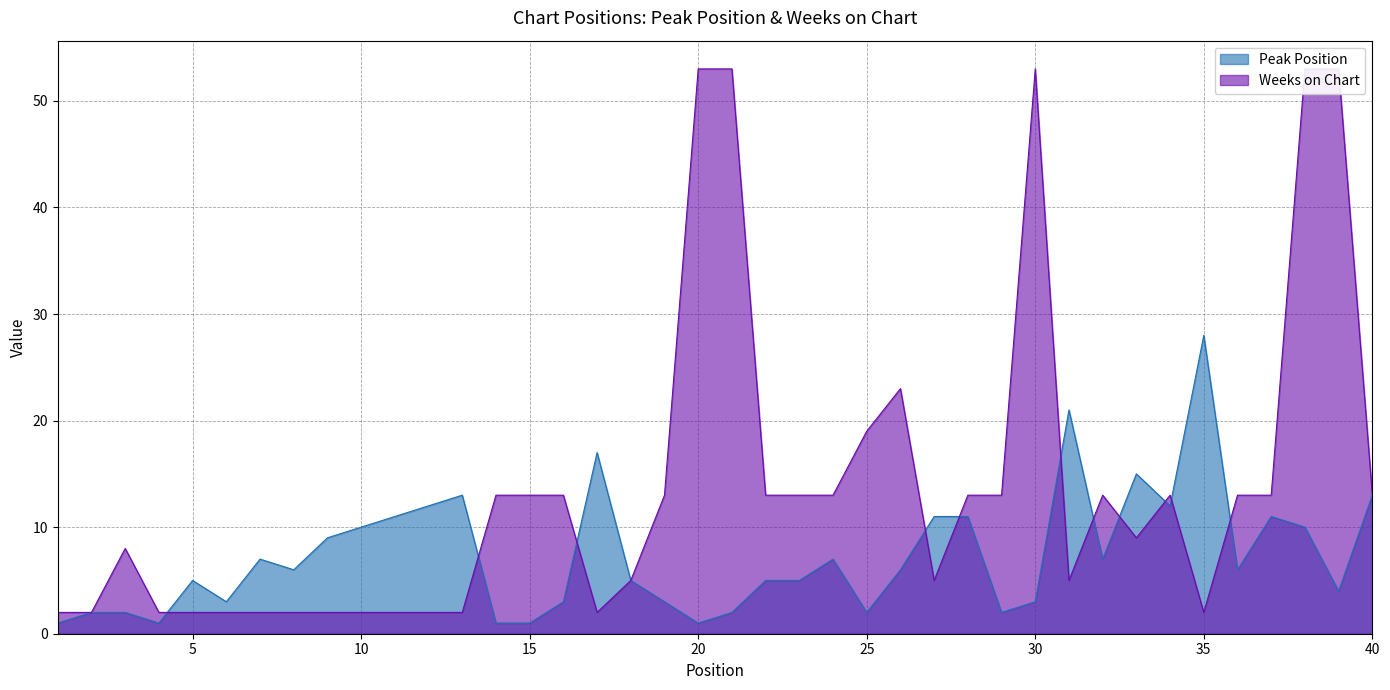

What is the sum of all Weeks on Chart values?

549